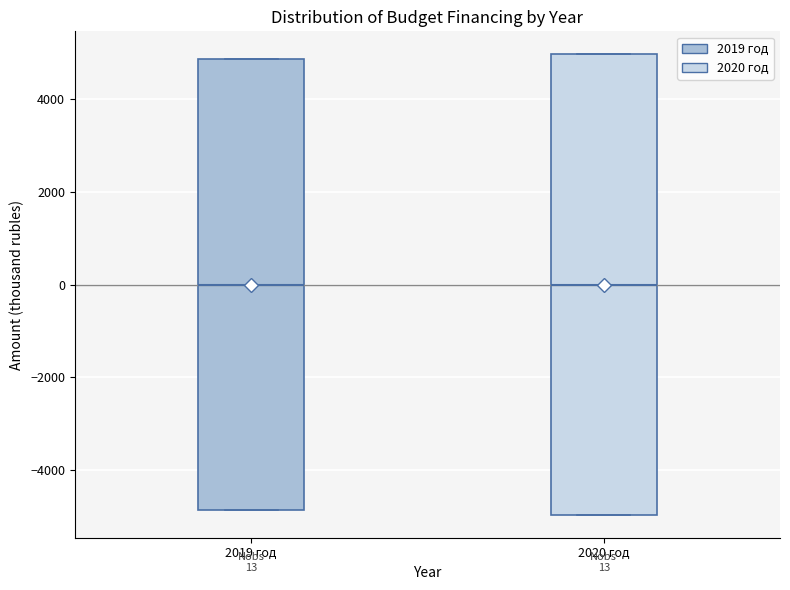

Which box is the tallest, from its lower edge to its upper edge?

2020 год